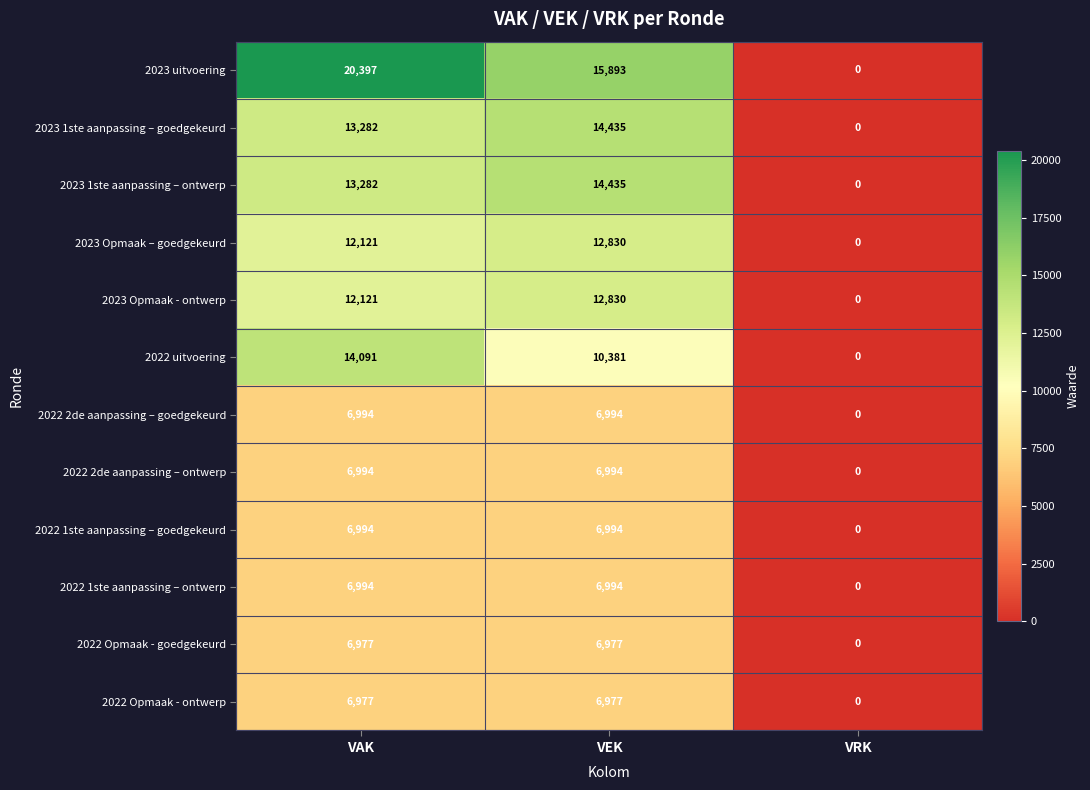

At which category is the sum across all series the highest?

VAK